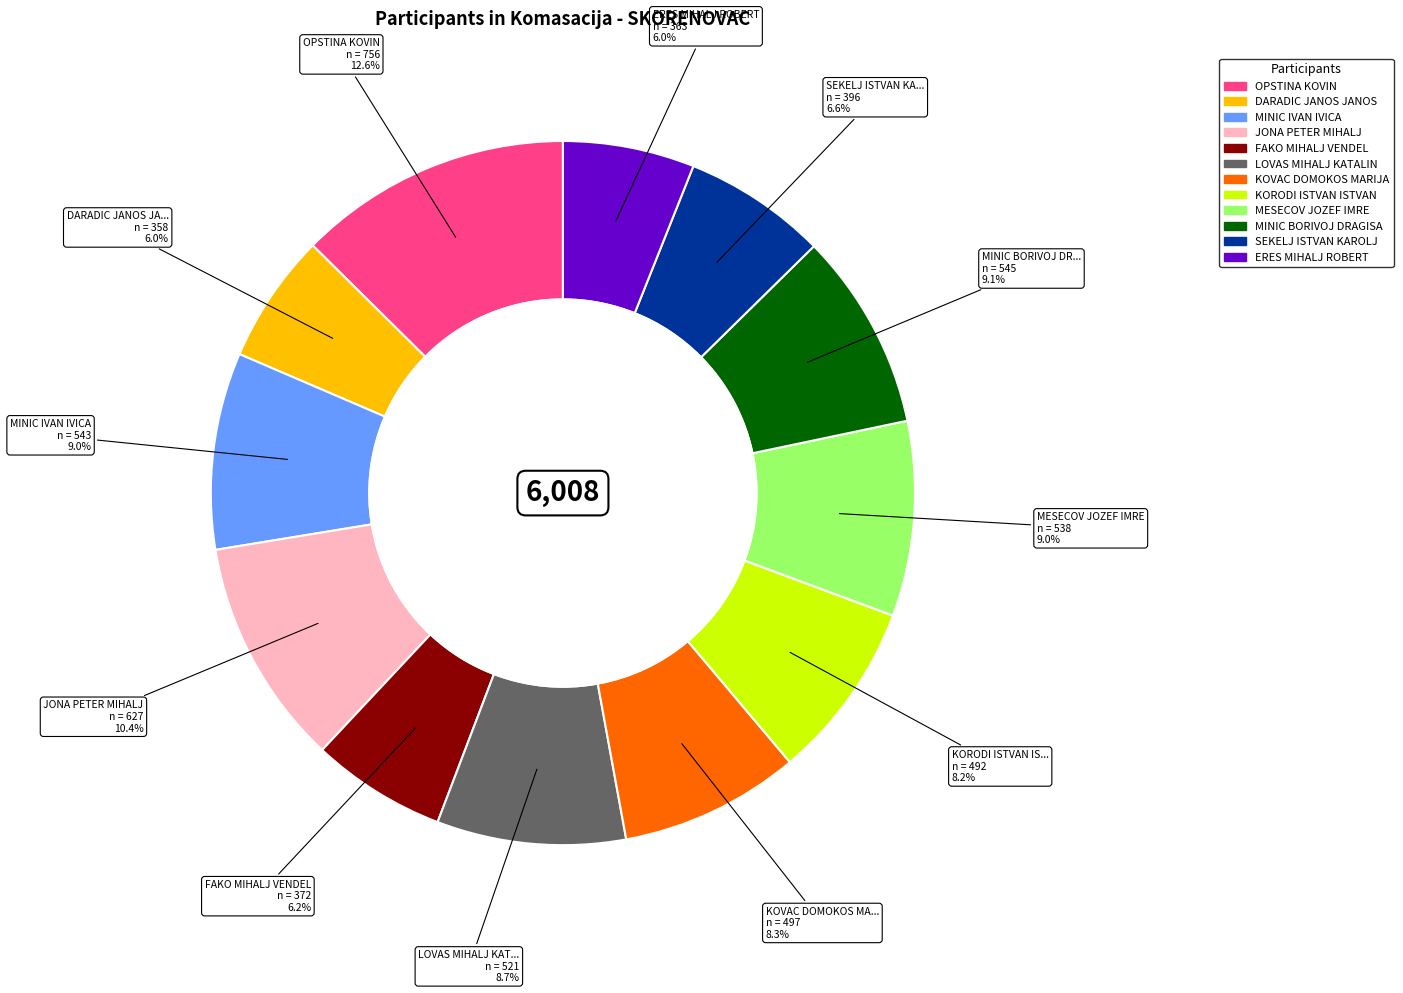

To the nearest percent, what is the difference between the KORODI ISTVAN ISTVAN and DARADIC JANOS JANOS slice percentages?

2%